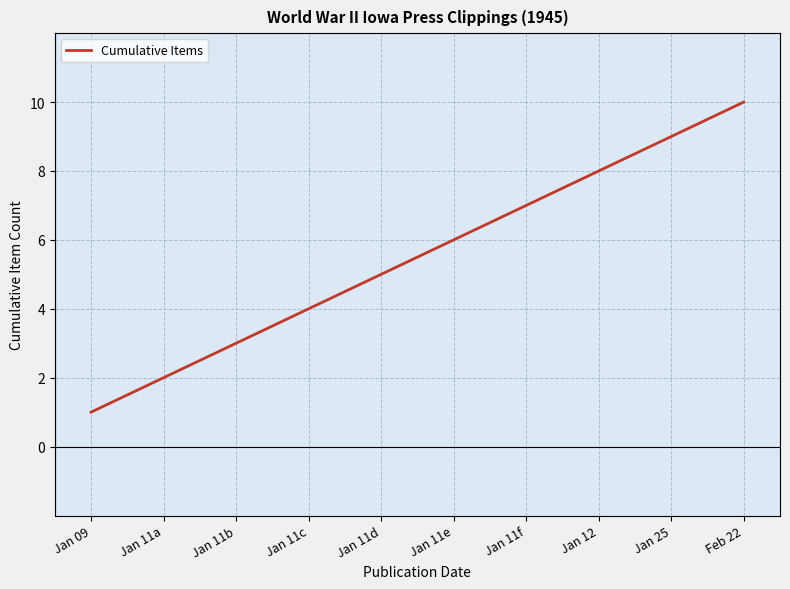

What is the difference between the maximum and minimum values?

9